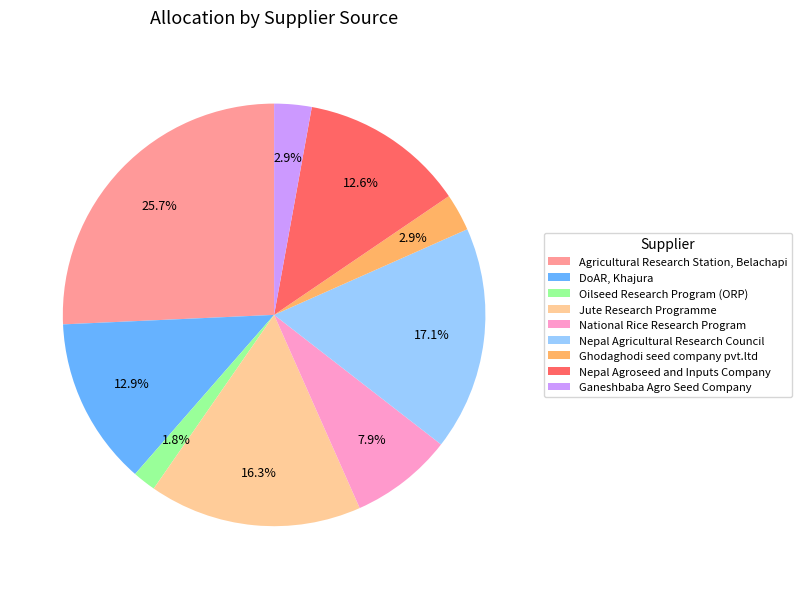

Between Nepal Agroseed and Inputs Company and National Rice Research Program, which is larger?

Nepal Agroseed and Inputs Company